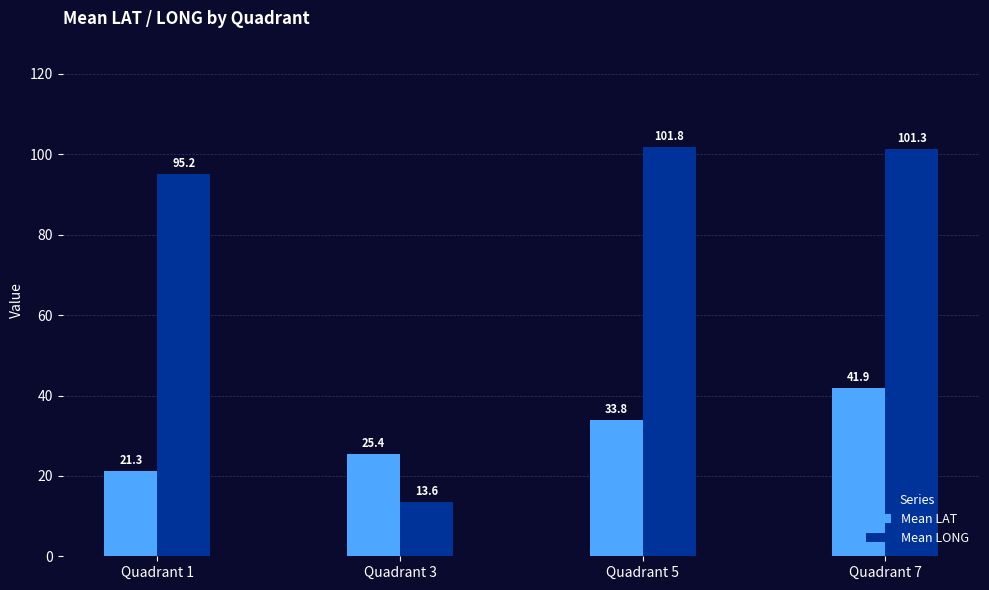

Is the value of Mean LAT at Quadrant 7 greater than the value of Mean LONG at Quadrant 7?

No